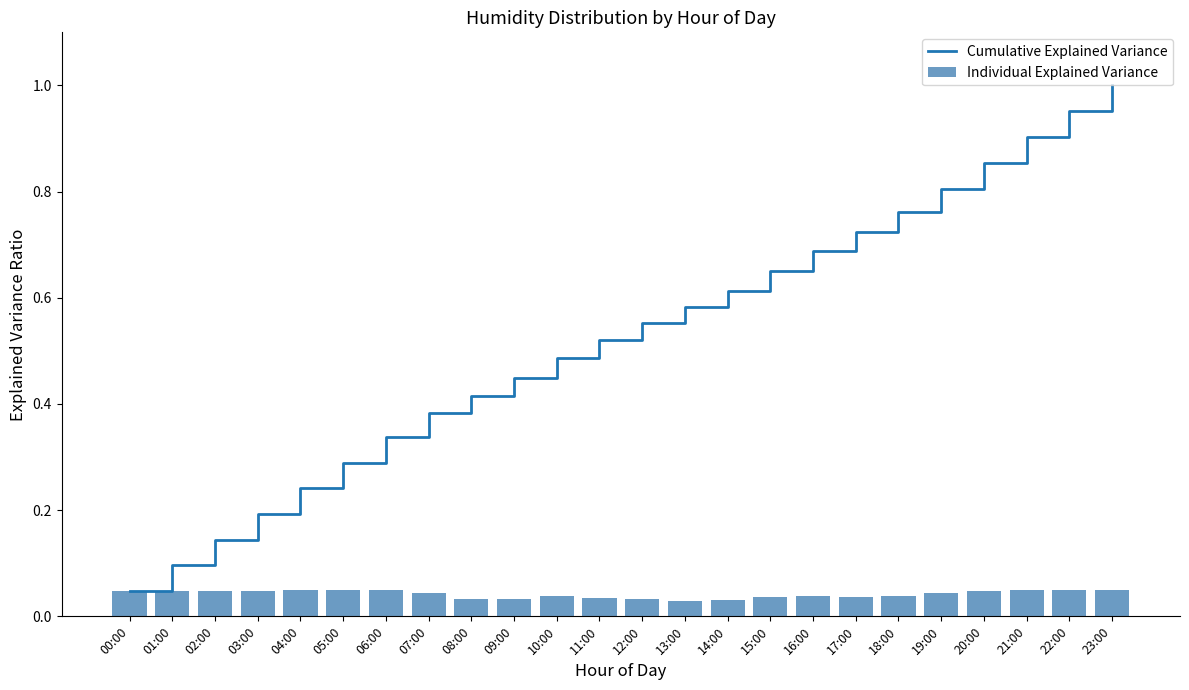

What is the value of the Cumulative Explained Variance bar at the 20th from the left?

0.8